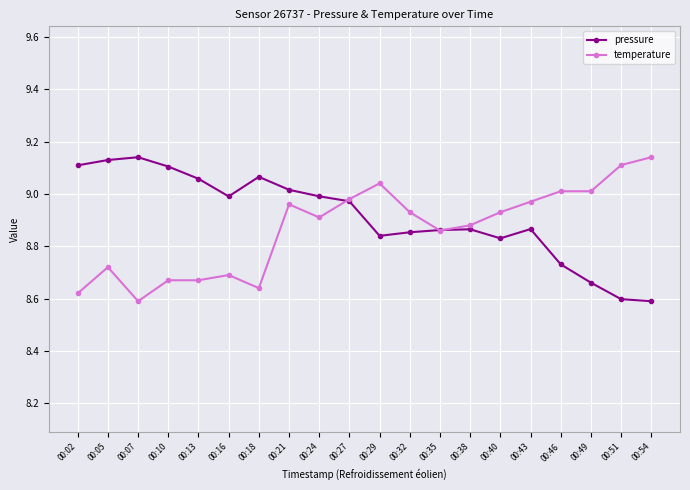

True or false: pressure has a value of 5.9 at 00:40.

False